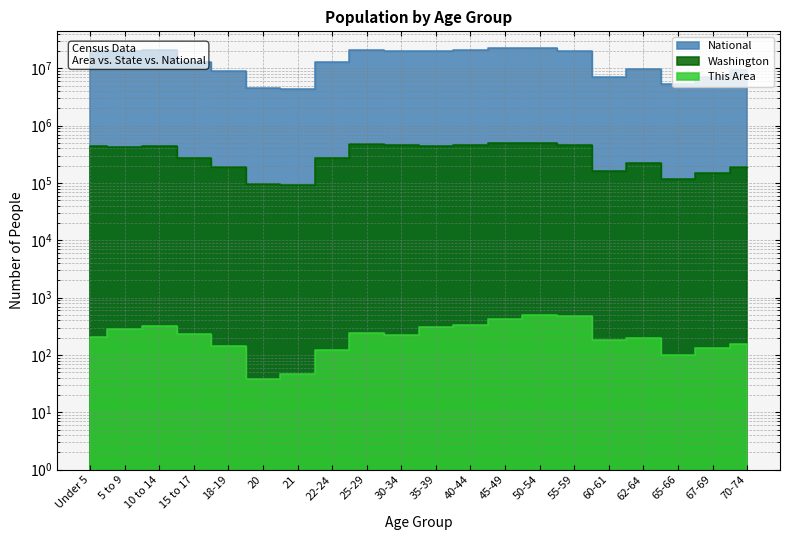

What is the label of the 11th point from the left?

35-39